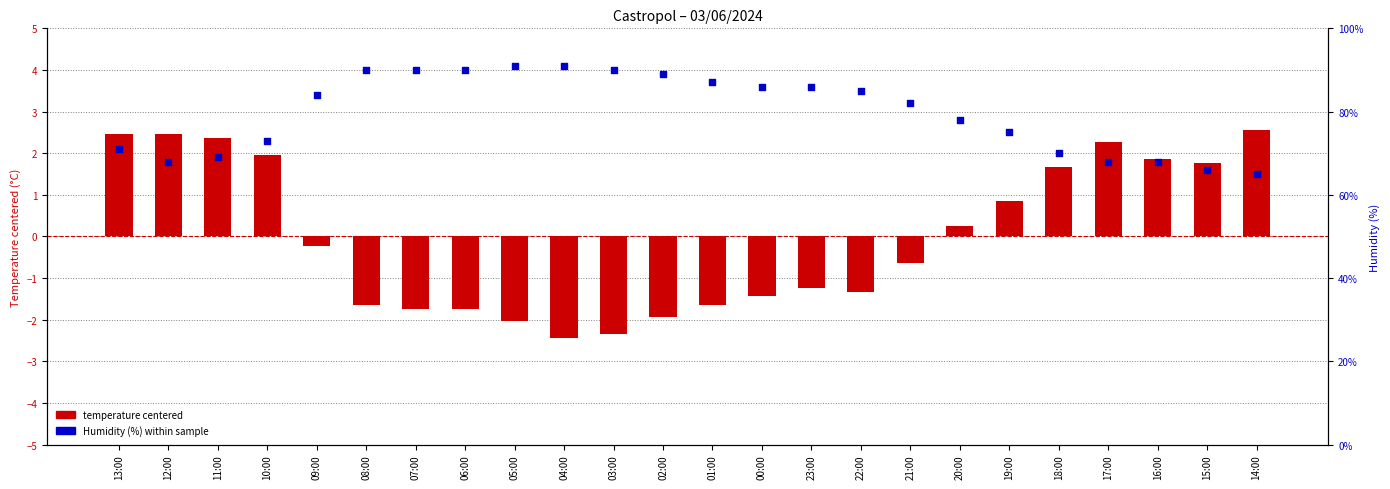

What is the total value across all series at 02:00?

87.1